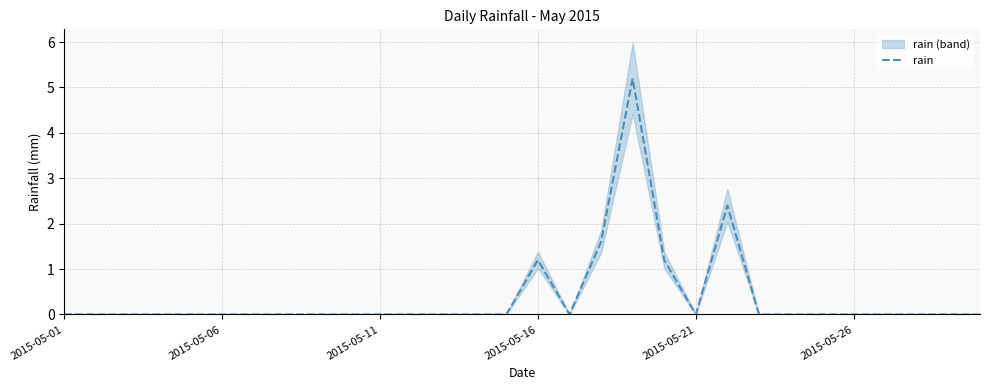

The rain series shows 0.0 at 2015-05-01. True or false?

True